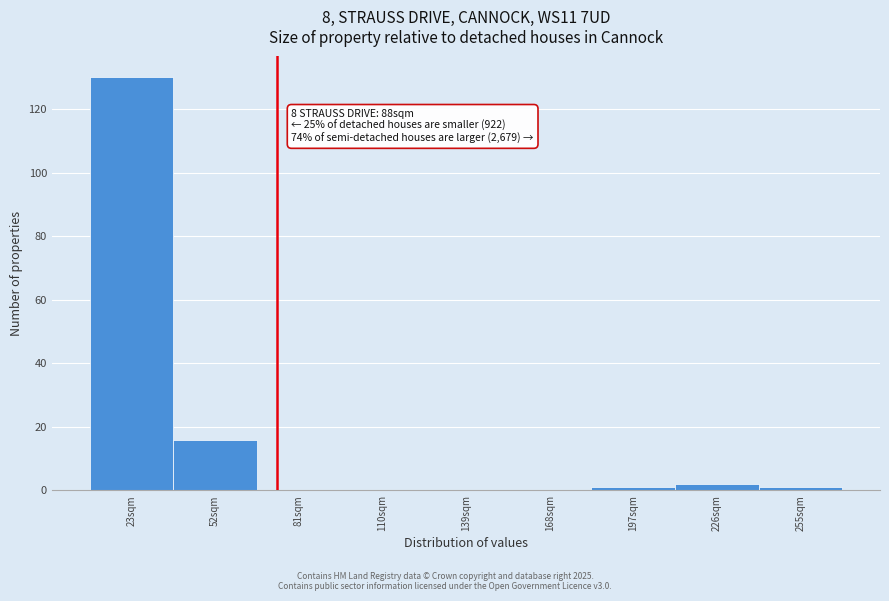

Reading right to left, transcribe all the data shown in this chart.

255sqm=1	226sqm=2	197sqm=1	168sqm=0	139sqm=0	110sqm=0	81sqm=0	52sqm=16	23sqm=130